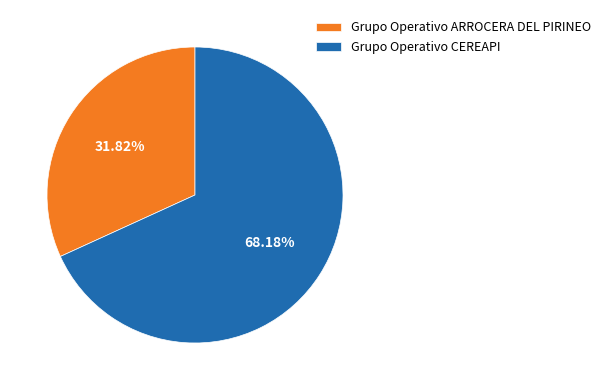

How many slices are in this pie chart?

2